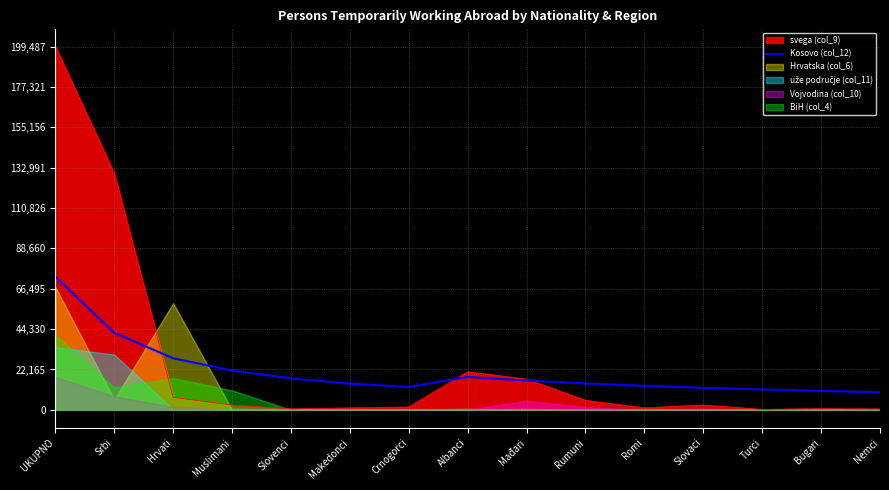

The svega (col_9) series shows 16882.0 at Mađari. True or false?

True